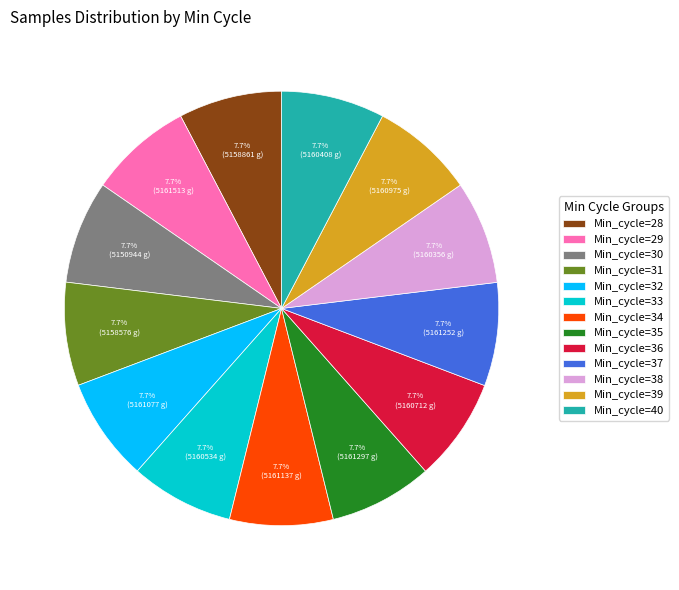

Count the number of slices in the pie.

13